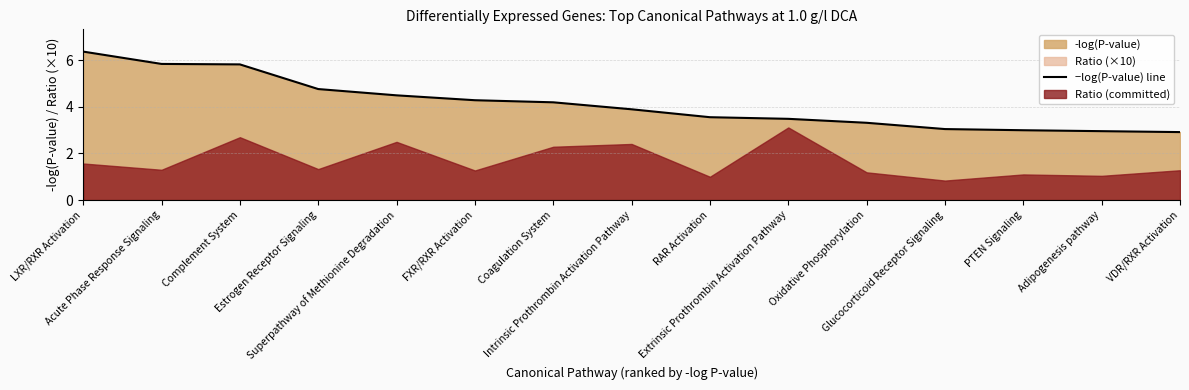

Reading left to right, extract all data points from this chart.

LXR/RXR Activation=6.4	Acute Phase Response Signaling=5.8	Complement System=5.8	Estrogen Receptor Signaling=4.8	Superpathway of Methionine Degradation=4.5	FXR/RXR Activation=4.3	Coagulation System=4.2	Intrinsic Prothrombin Activation Pathway=3.9	RAR Activation=3.6	Extrinsic Prothrombin Activation Pathway=3.5	Oxidative Phosphorylation=3.3	Glucocorticoid Receptor Signaling=3.0	PTEN Signaling=3.0	Adipogenesis pathway=3.0	VDR/RXR Activation=2.9